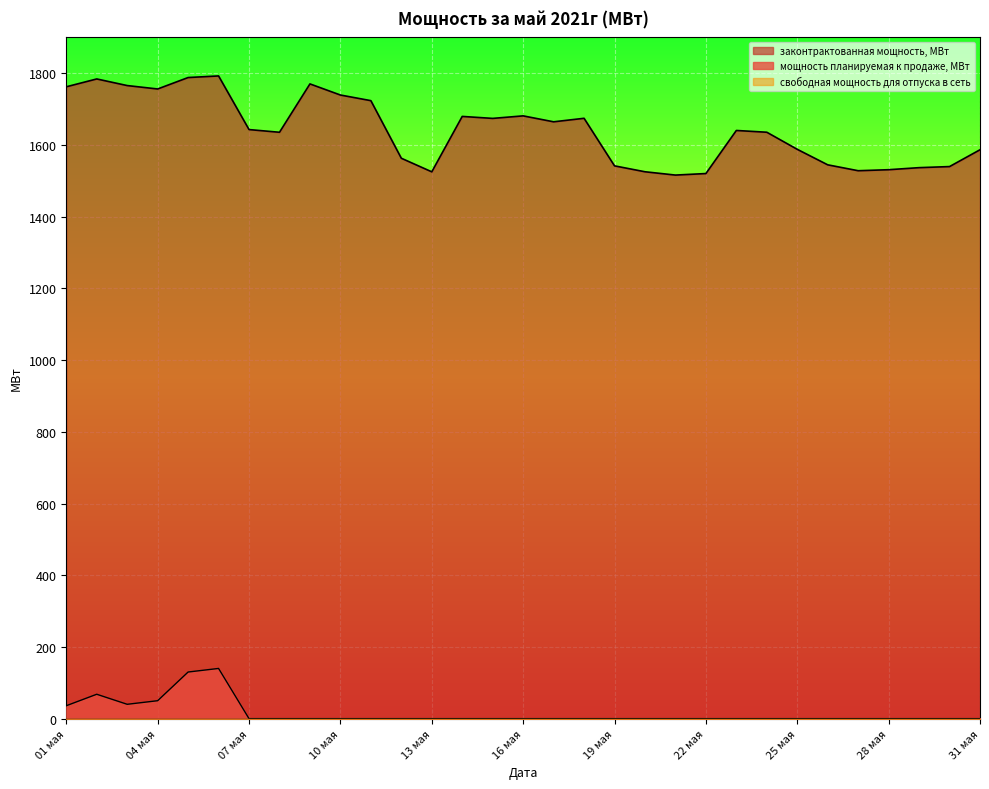

Does the chart display data point markers on the line(s)?

No